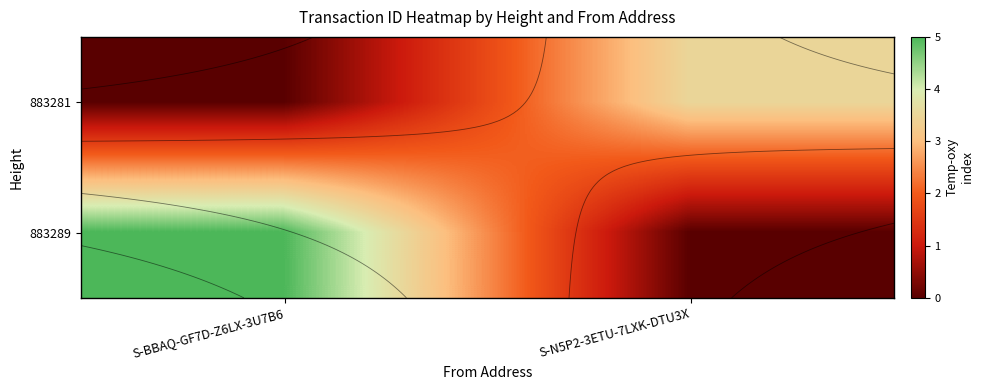

Which label corresponds to the smallest value in the chart?

S-BBAQ-GF7D-Z6LX-3U7B6